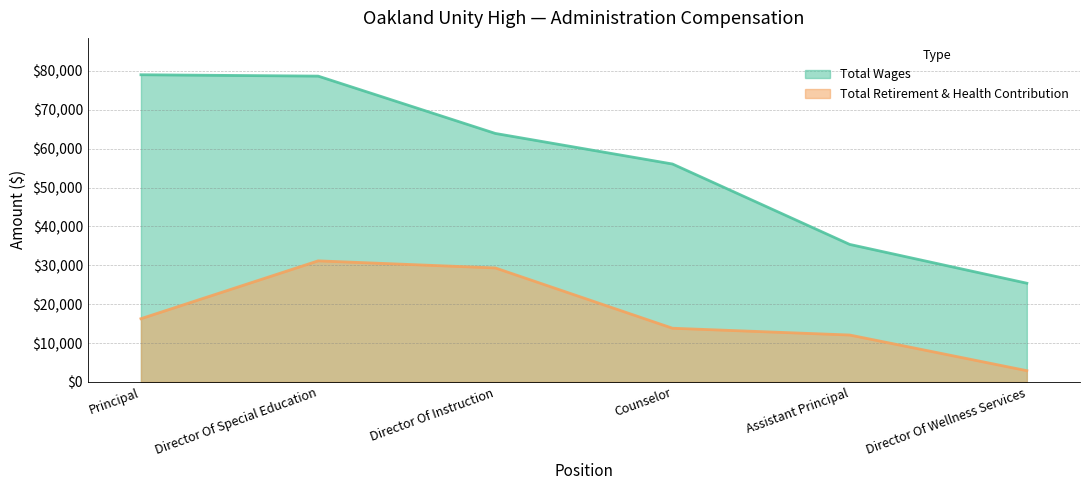

Where is Total Wages nearest to the value 52201?

Counselor